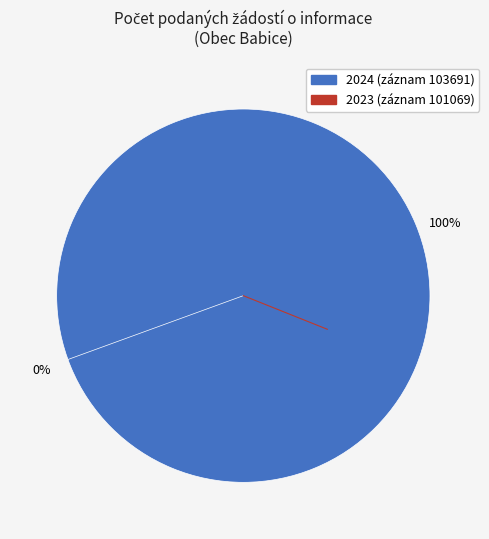

To the nearest percent, what is the average slice percentage?

50%